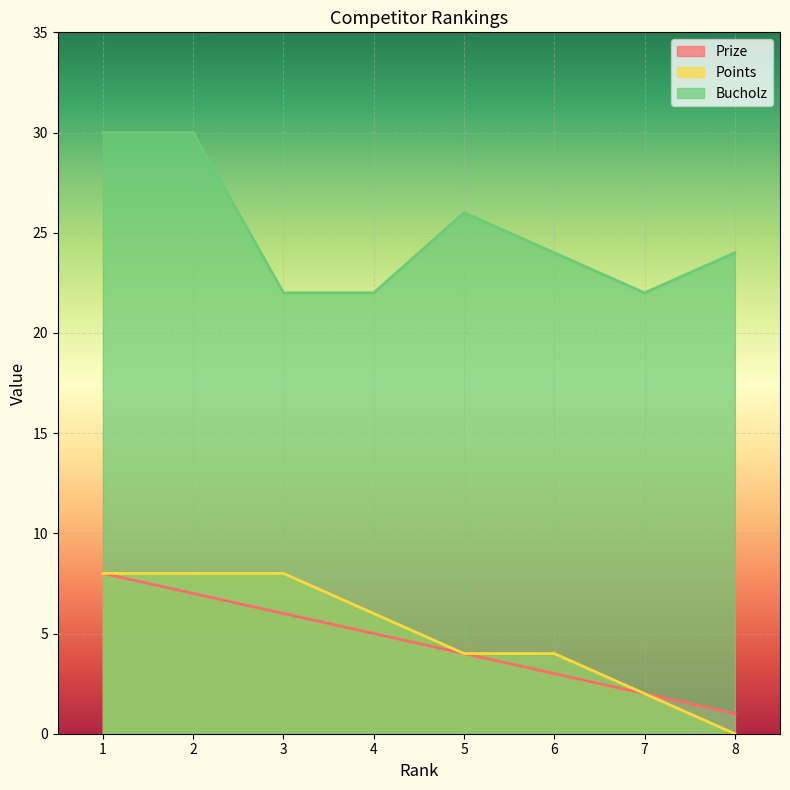

Which series has the largest total across all categories?

Bucholz